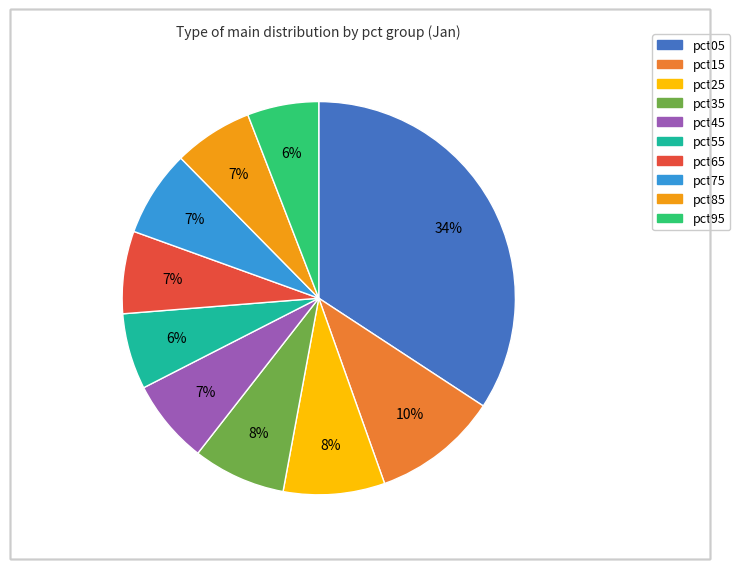

Between pct45 and pct55, which is larger?

pct45